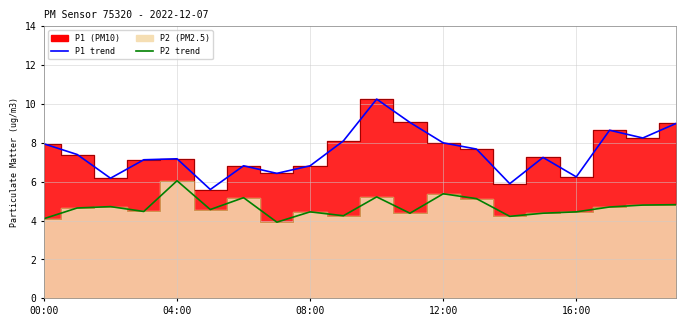

What is the maximum value shown in the chart?

10.2